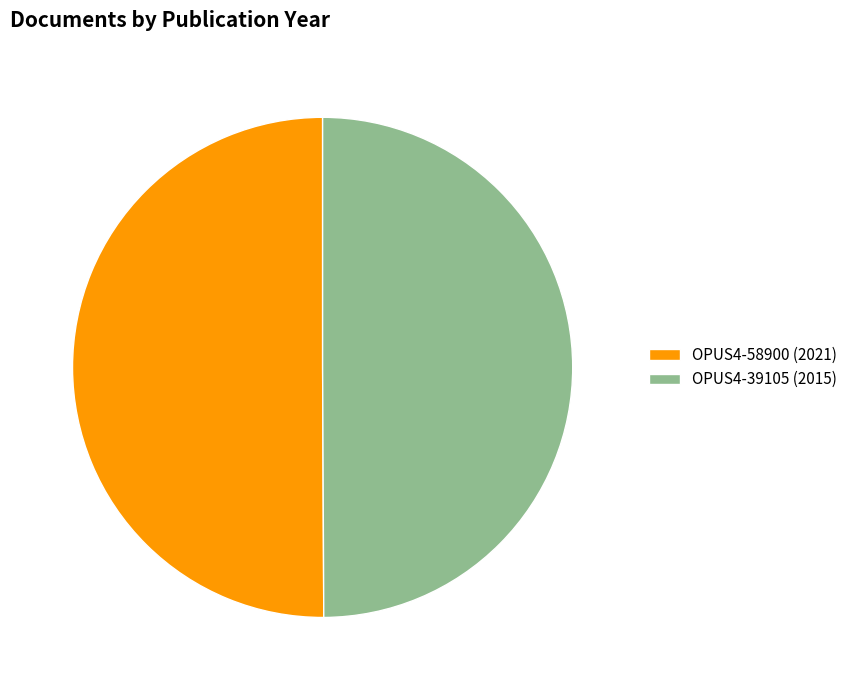

What is the ratio of the value at OPUS4-58900 (2021) to the value at OPUS4-39105 (2015)?

1.0